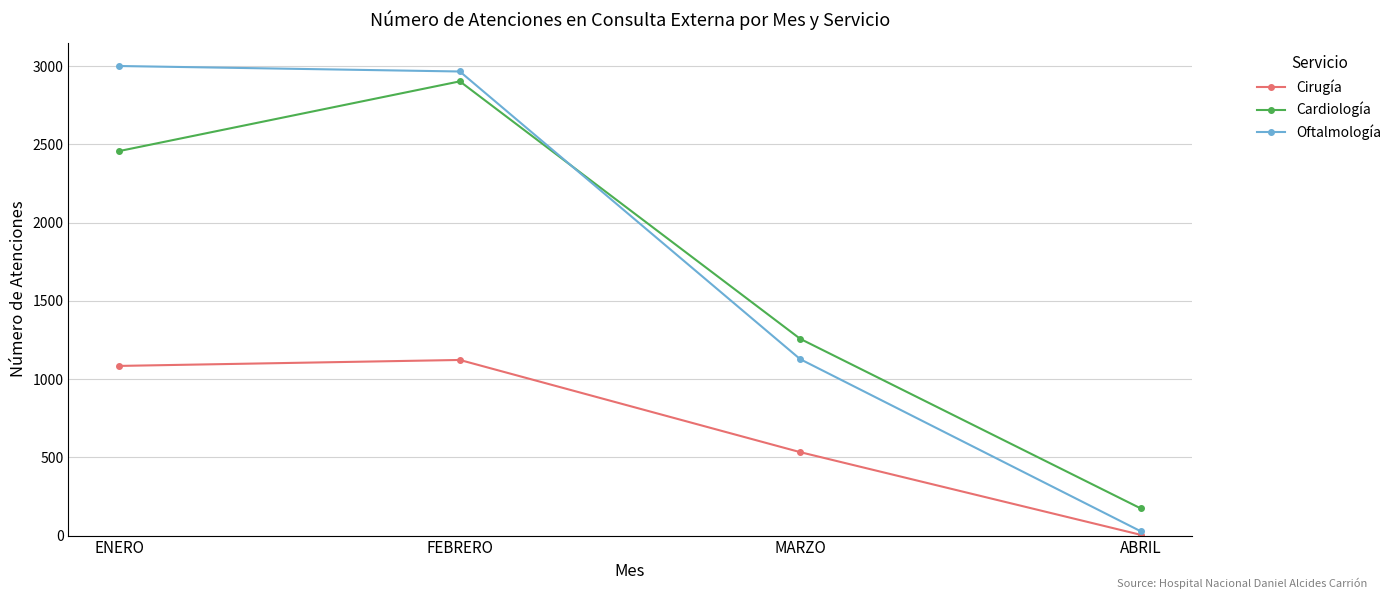

What is the label of the 4th point from the right?

ENERO